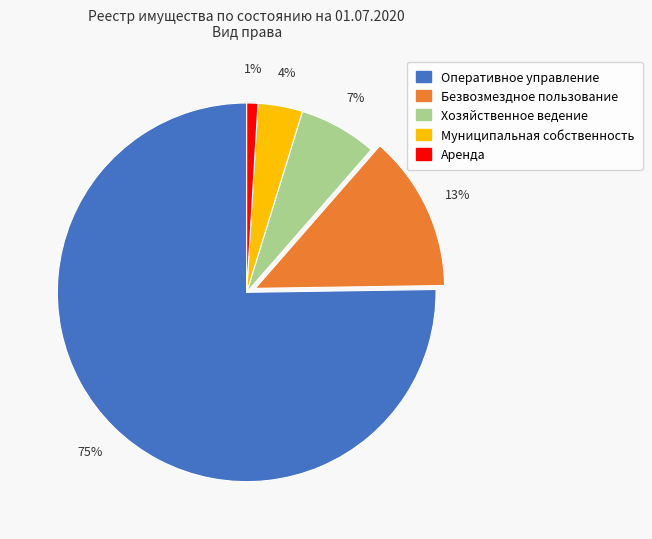

Which category has the smallest portion of the pie?

Аренда